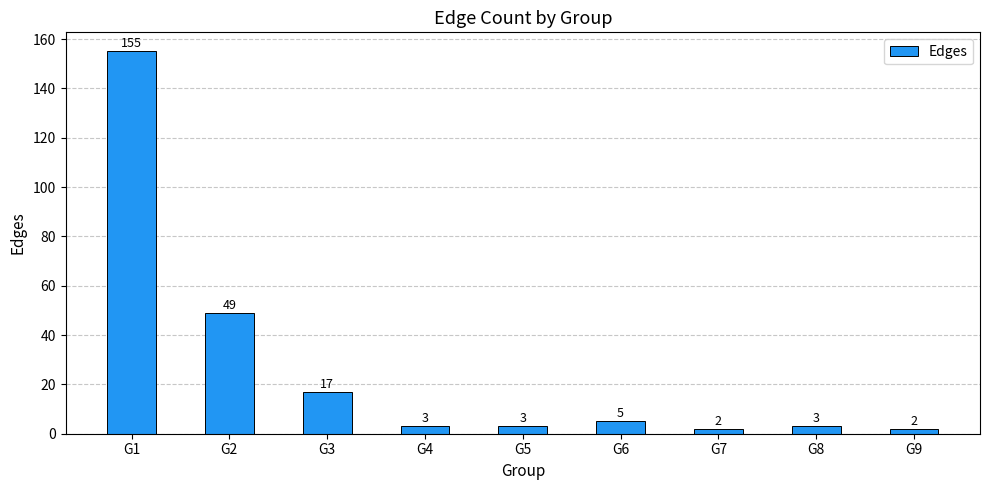

How many values are below 3?

2